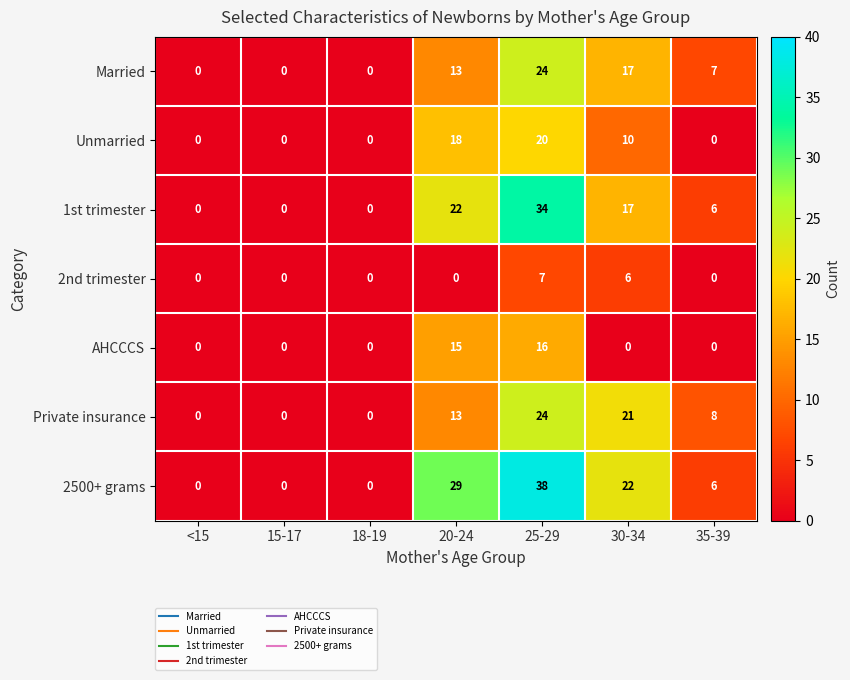

What is the sum of the AHCCCS values at 15-17 and 25-29?

16